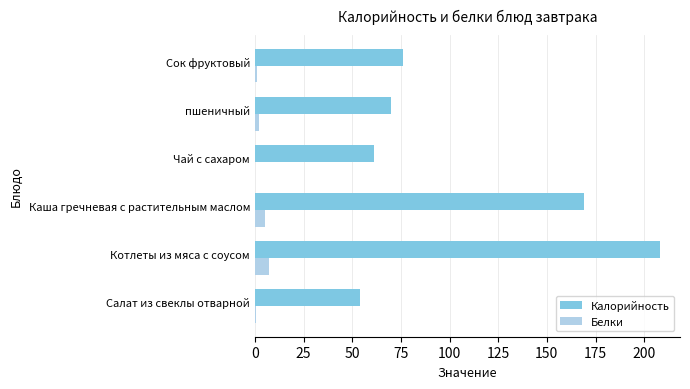

Which series has the largest range (max minus min)?

Калорийность